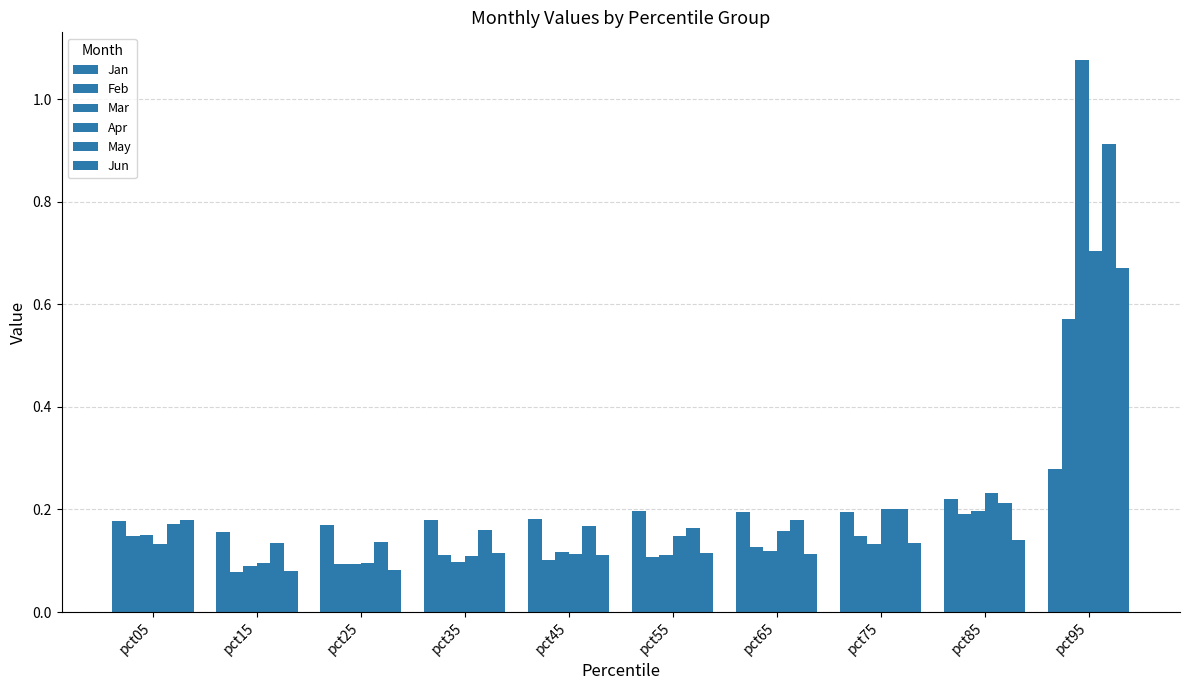

The value of May at pct55 is 0.3. True or false?

False